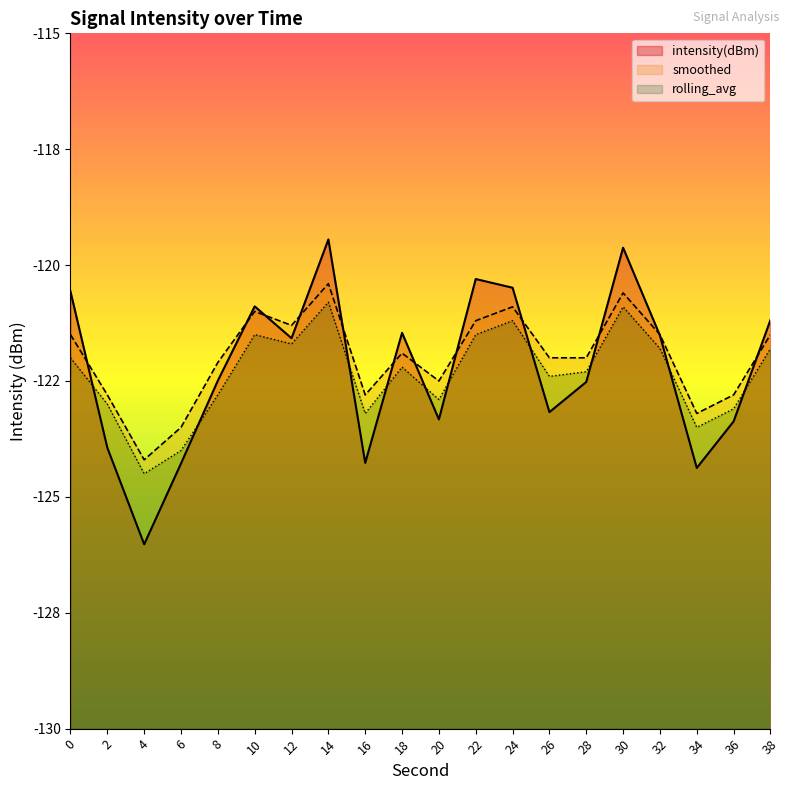

How many lines are shown in the chart?

3